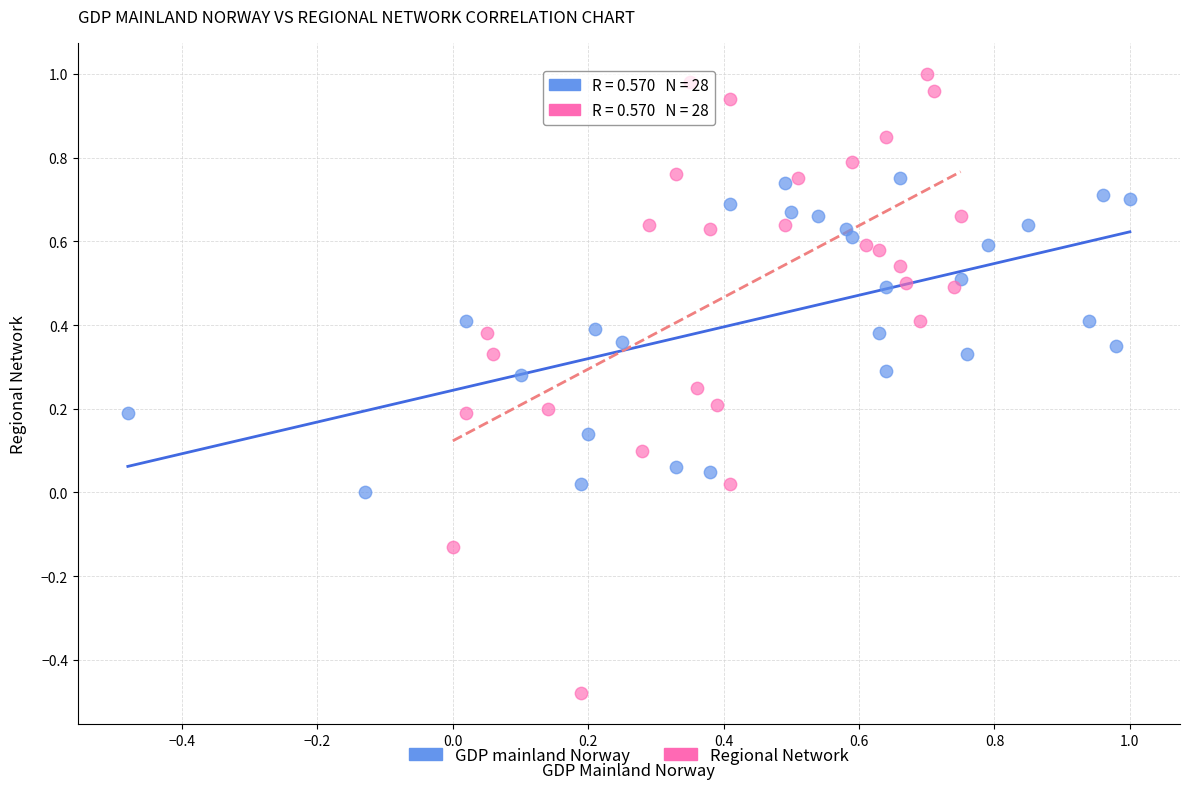

Which series reaches the minimum Y coordinate?

Regional Network